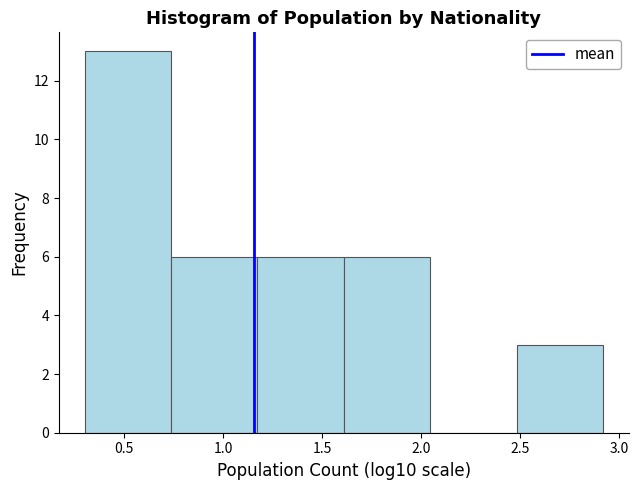

Reading left to right, list every bar in this chart as the range it spans on the x-axis followed by its height. Neither the bar edges nor the heights are printed on the chart, so give them approximately, as read against the axes.

0.30 to 0.75: 13
0.75 to 1.15: 6
1.15 to 1.60: 6
1.60 to 2.05: 6
2.05 to 2.50: 0
2.50 to 2.90: 3